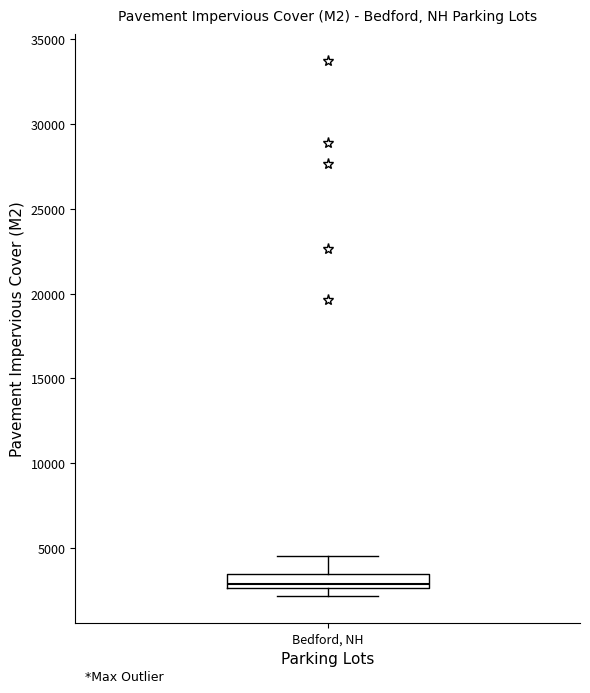

Where does the upper whisker of the box for Bedford, NH end on the y-axis? The values are not printed on the chart, so give them approximately, as read against the axis.

4500